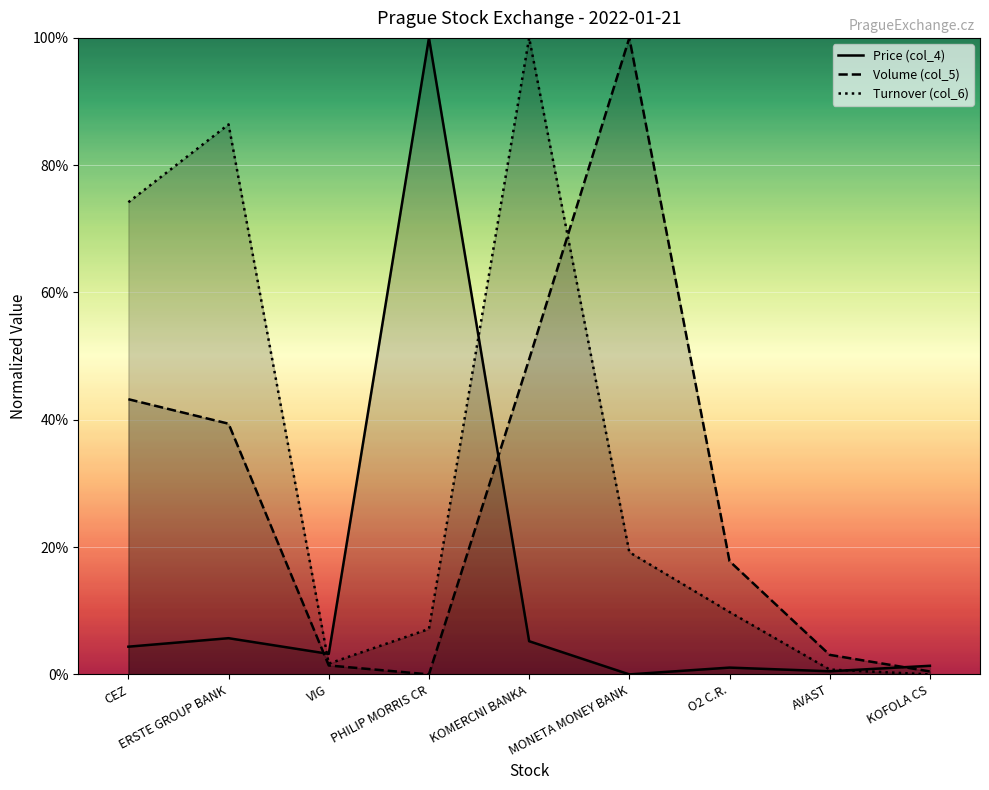

True or false: Volume (col_5) has more than 2 points higher than both neighbors.

False